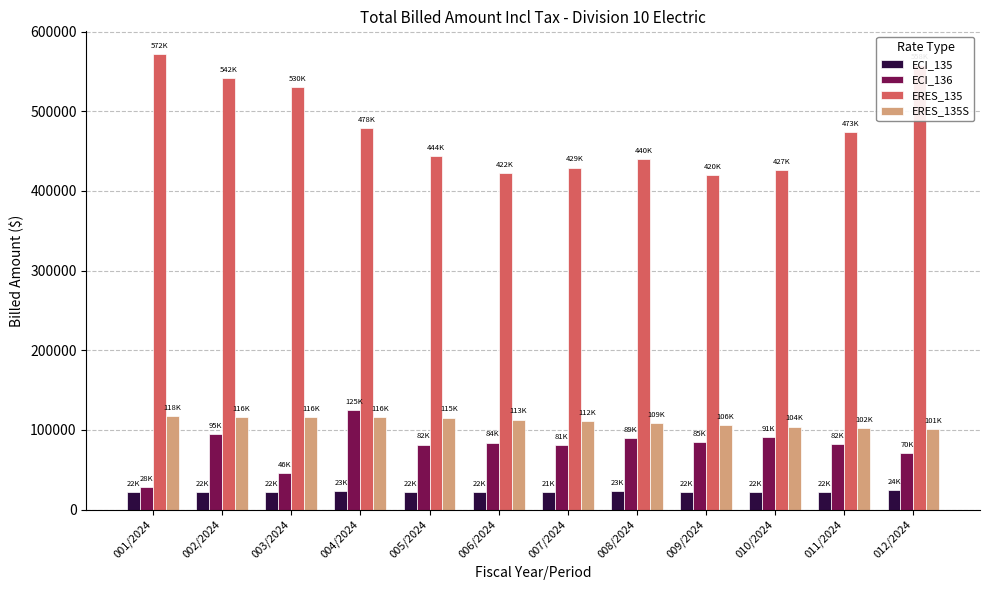

Rank the series at 012/2024 from lowest to highest value.

ECI_135, ECI_136, ERES_135S, ERES_135